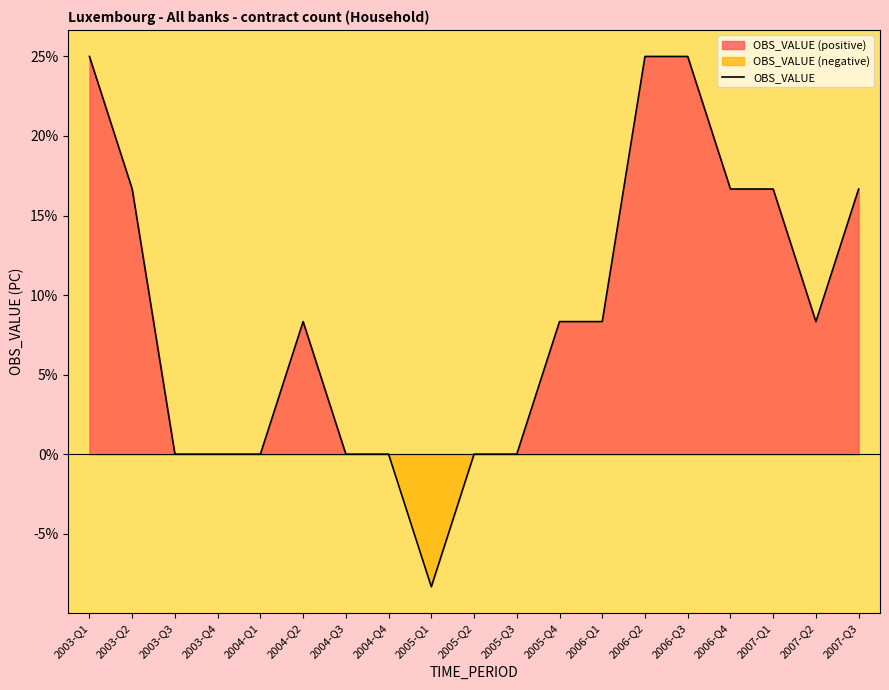

What is the smallest value displayed?

-8.3